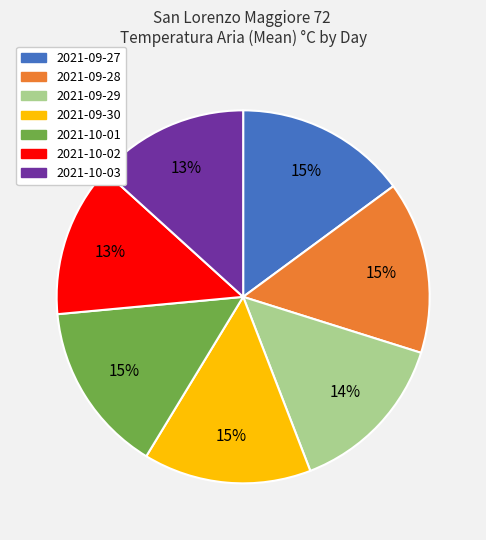

Is 2021-09-30 the majority of the pie?

No